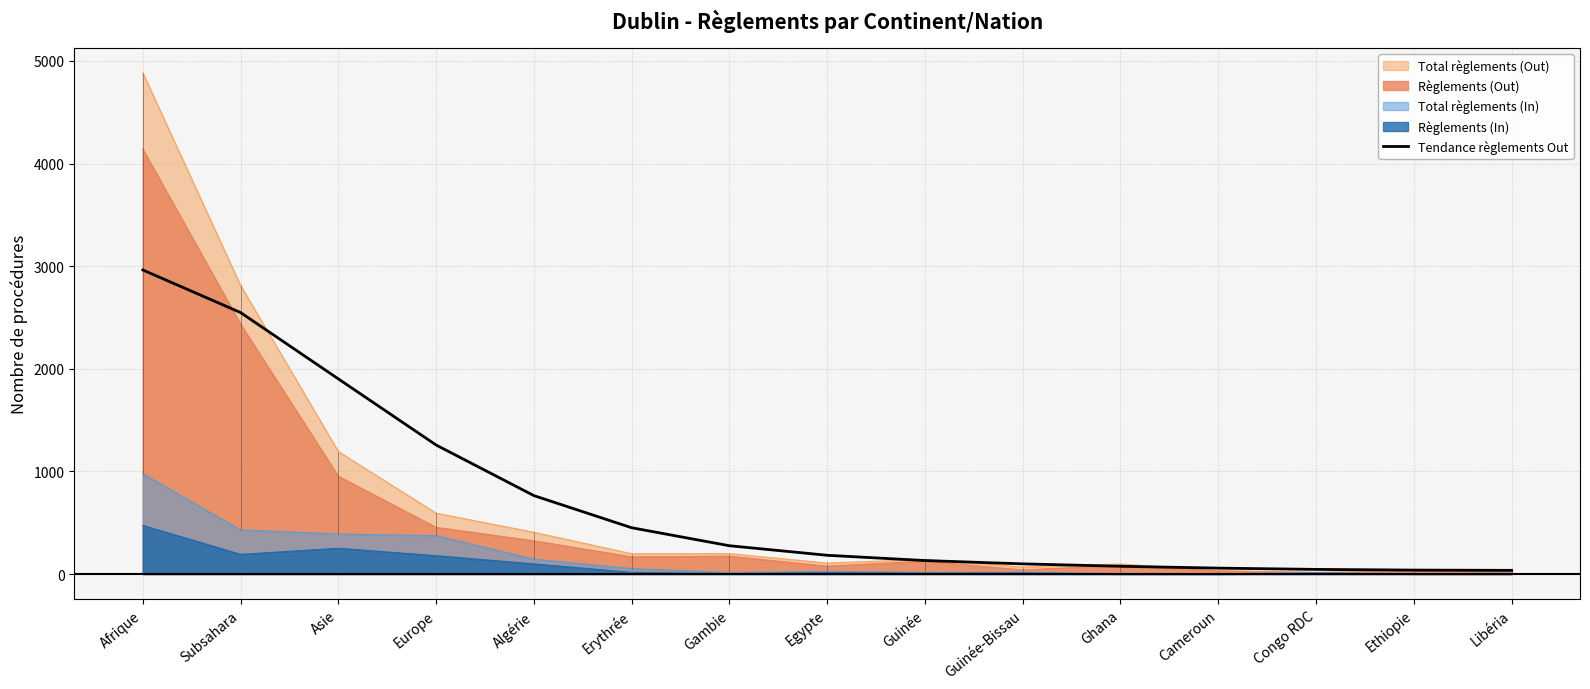

Reading right to left, extract all data points from this chart.

35.8	38.4	45.2	57.6	75.6	99.2	131.4	182.7	275.8	451.1	764.2	1257.4	1901.6	2548.1	2963.0